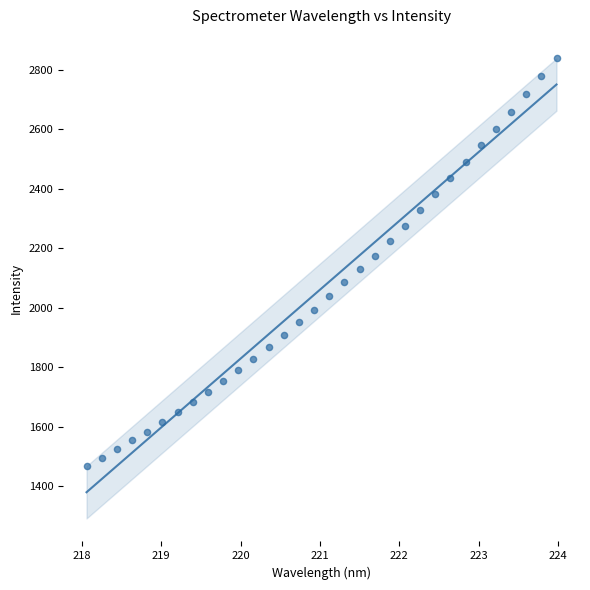

What is the range of X values (max minus min)?

5.9